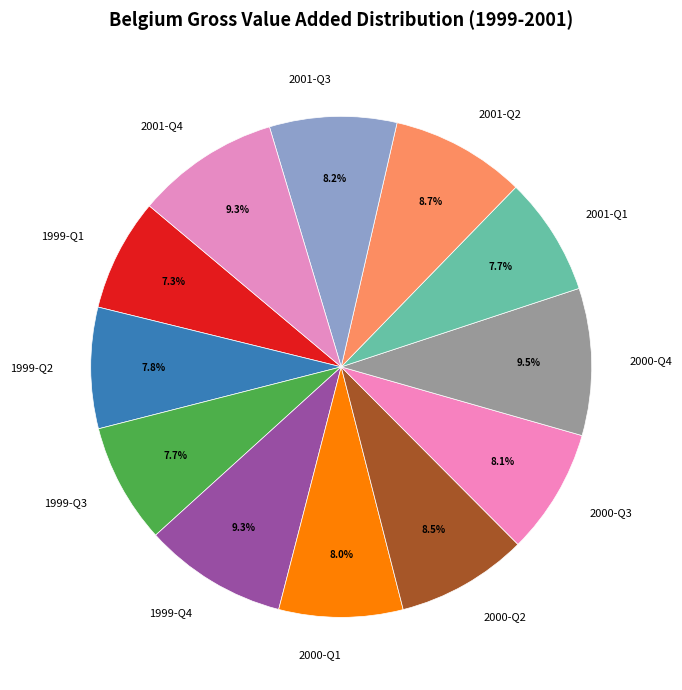

To the nearest percent, what percentage of the pie is 1999-Q2?

8%